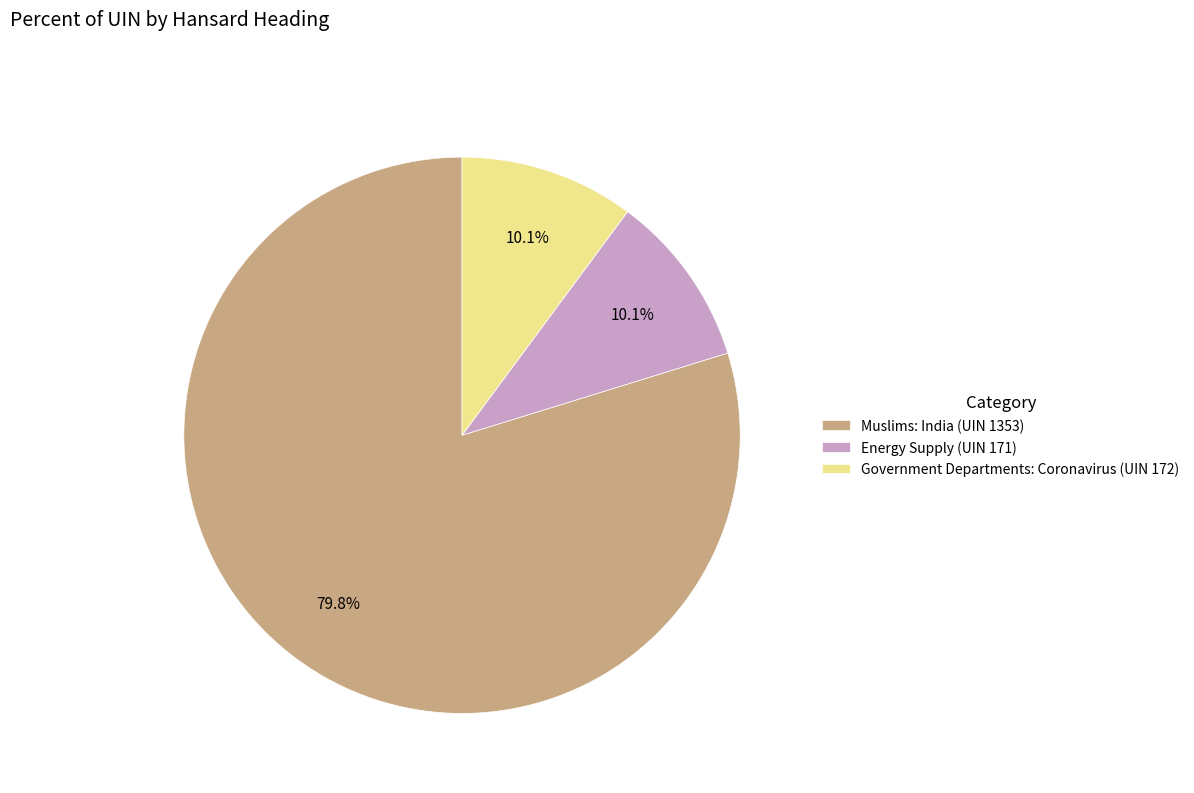

Is it true that Government Departments: Coronavirus (UIN 172) is 25% of the pie?

False